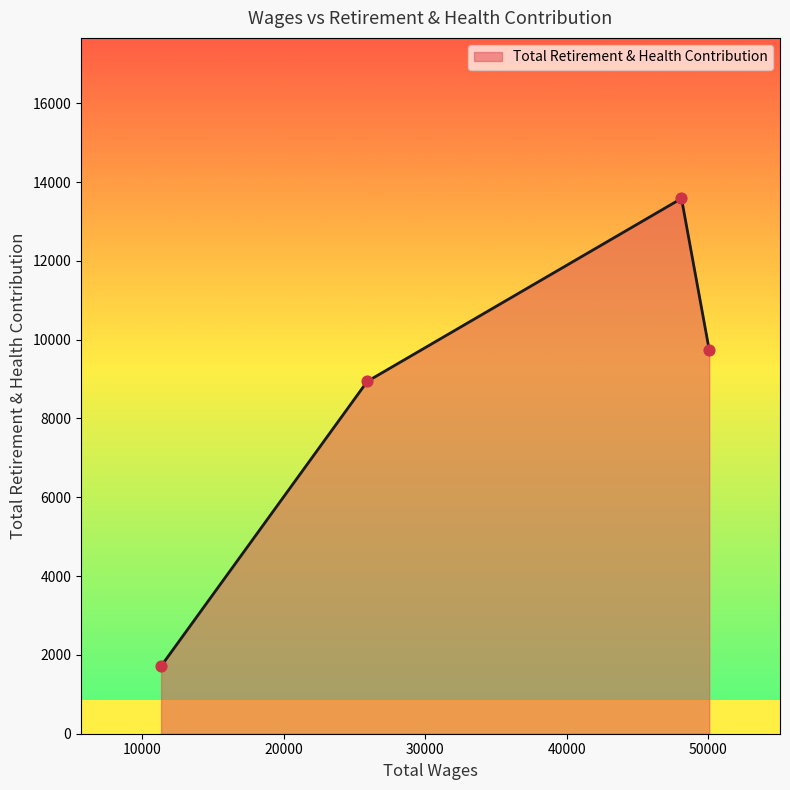

What is the maximum value shown in the chart?

13583